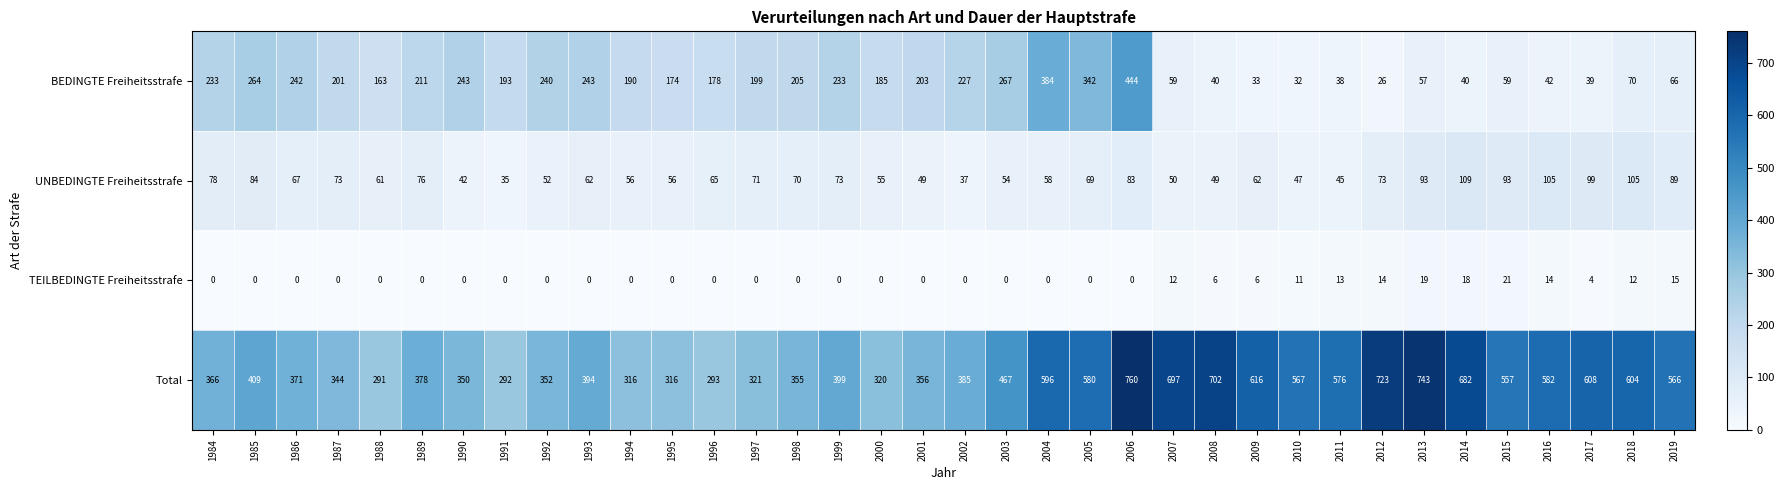

At which label does UNBEDINGTE Freiheitsstrafe first exceed 67?

1984